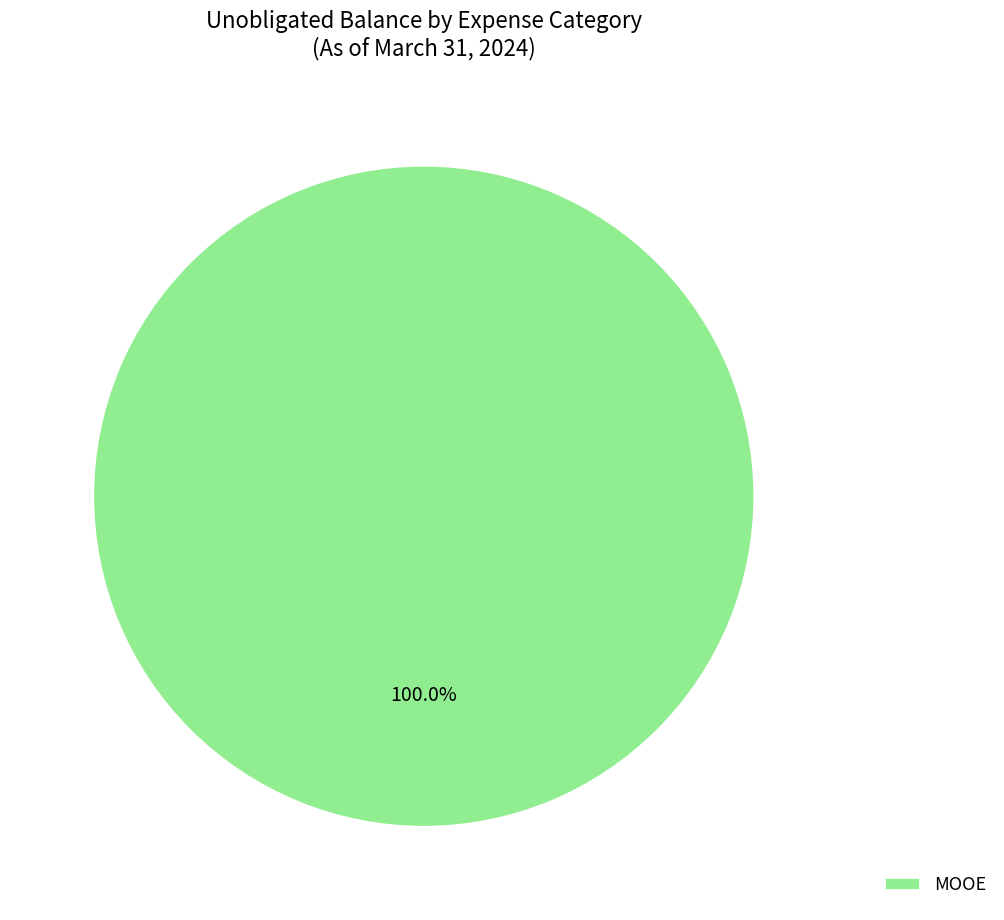

What is the majority slice?

MOOE